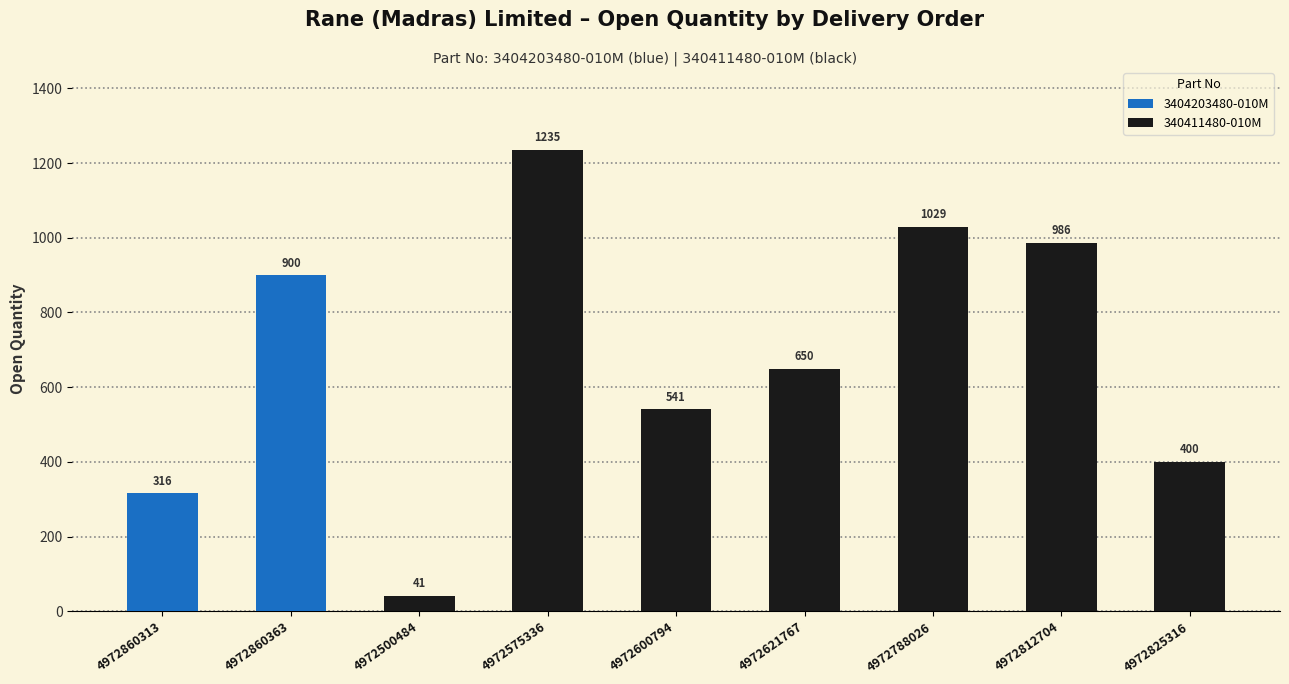

Reading left to right, transcribe all the data shown in this chart.

316	900	41	1235	541	650	1029	986	400